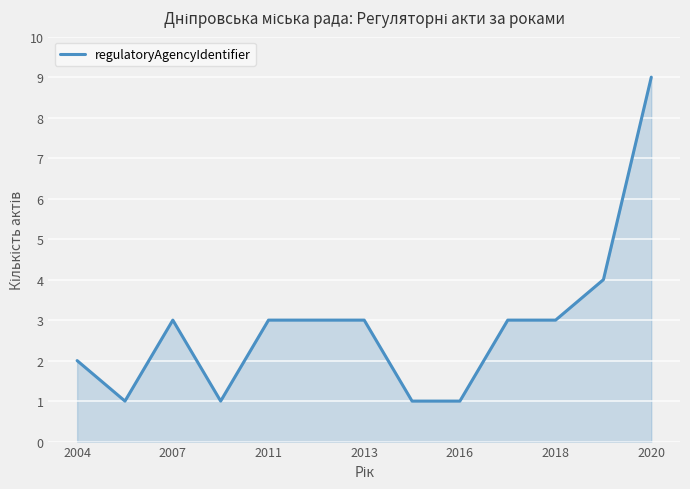

What is the difference between the maximum and minimum values?

8